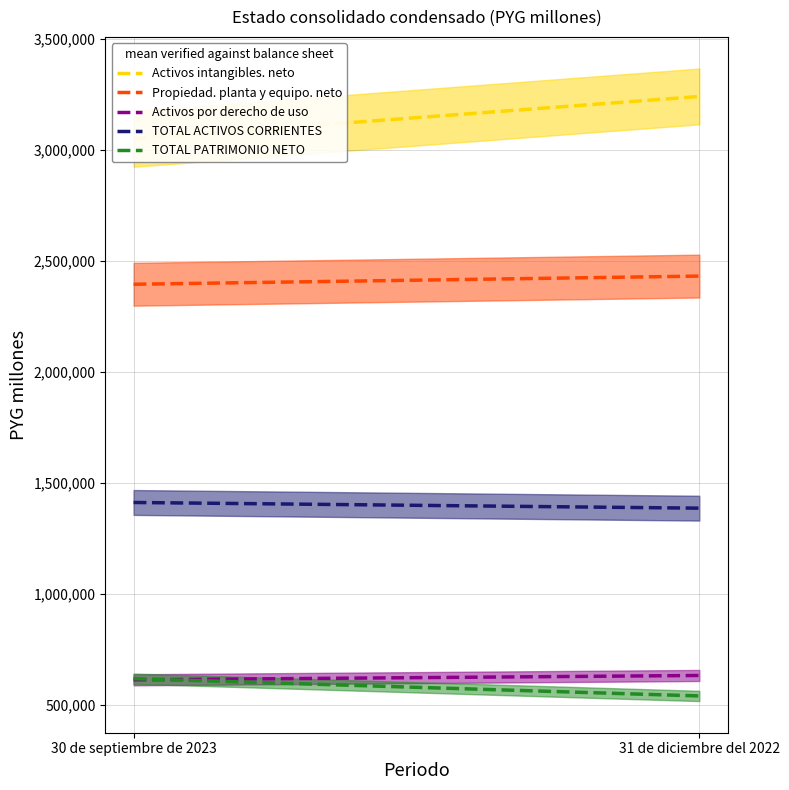

How many lines are shown in the chart?

5